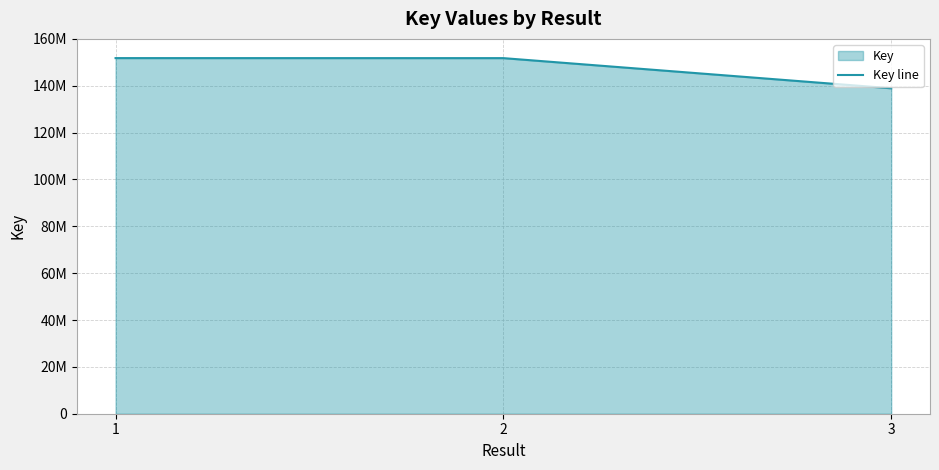

How many lines are shown in the chart?

1